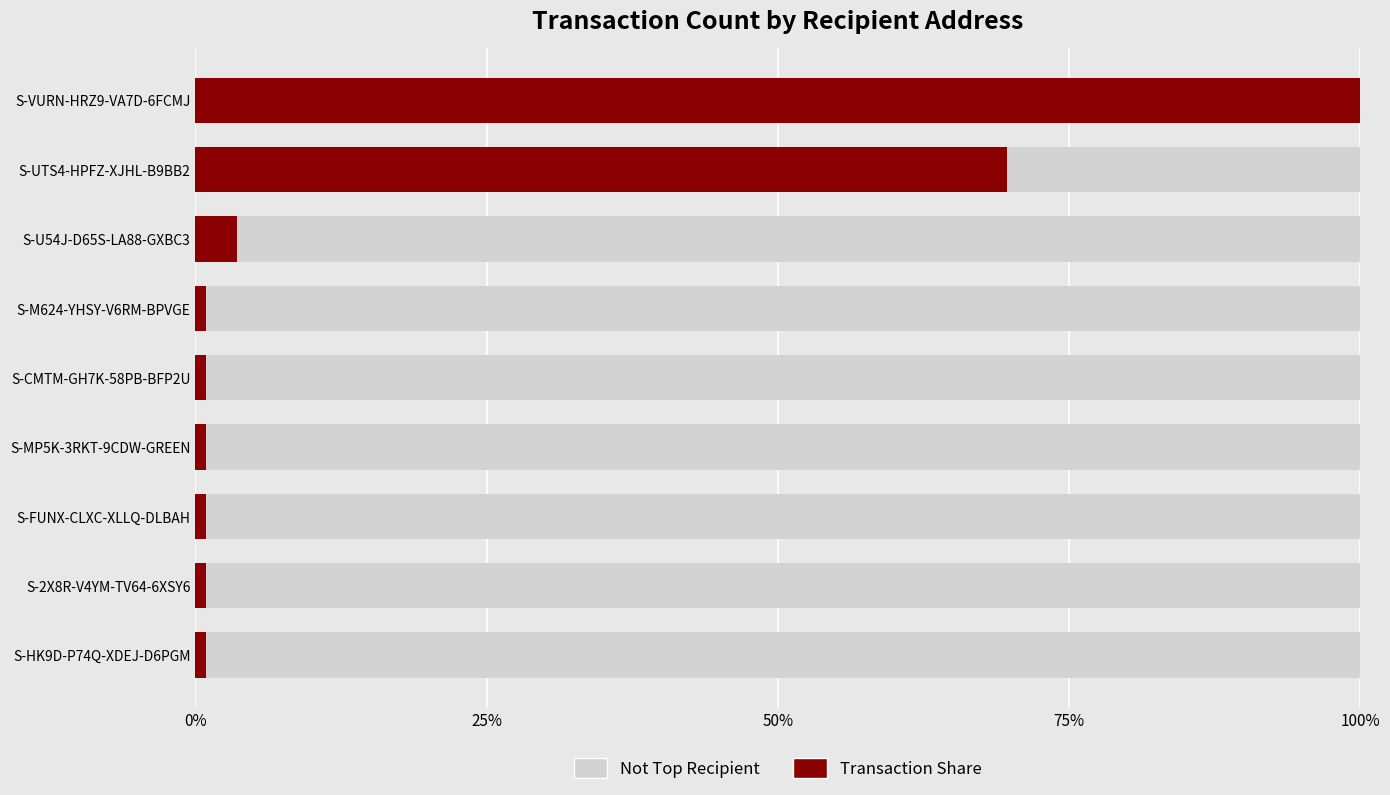

How many groups of bars are there?

9